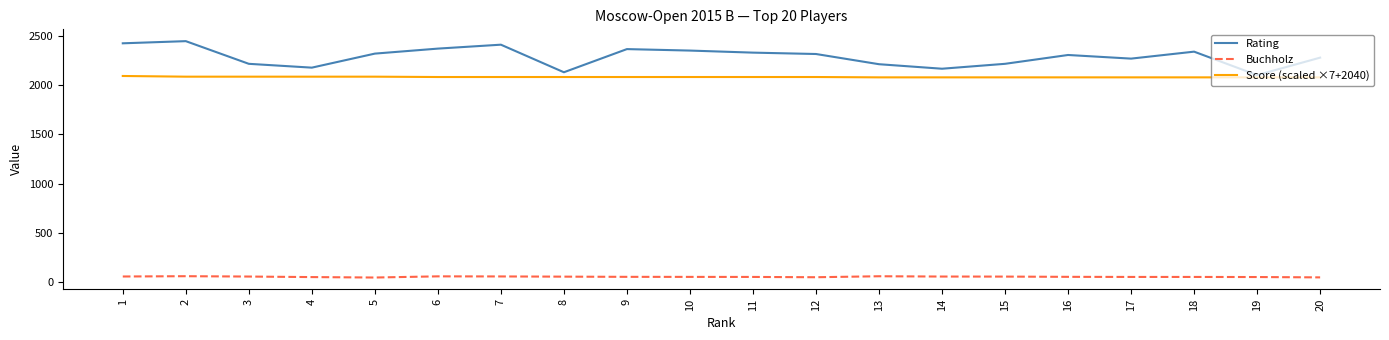

At which label does Score (scaled ×7+2040) first exceed 2085?

1